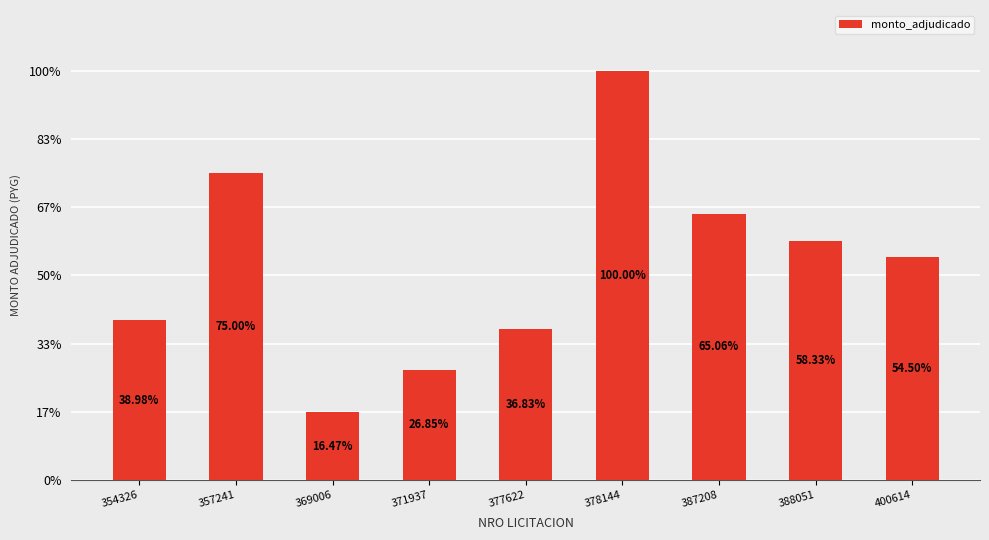

What is the ratio of the value at 371937 to the value at 400614?

0.5